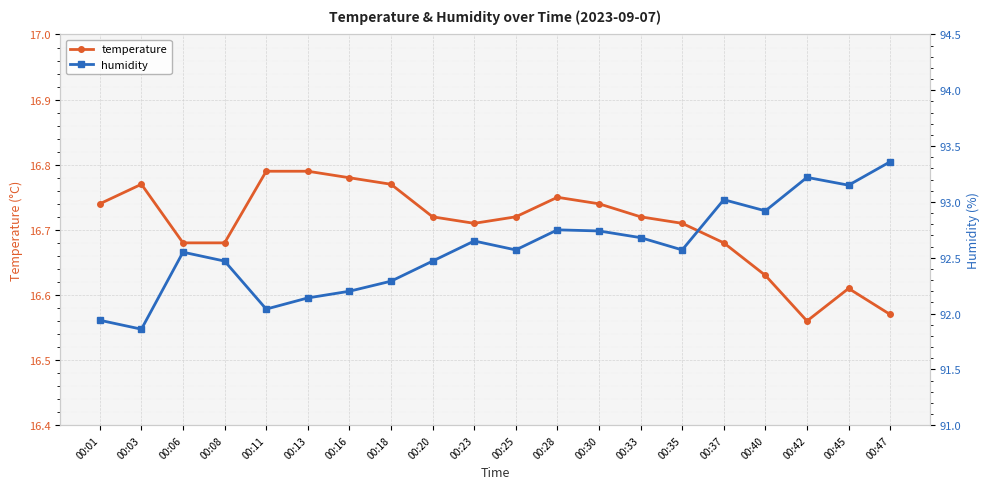

True or false: temperature and humidity cross at least once.

False